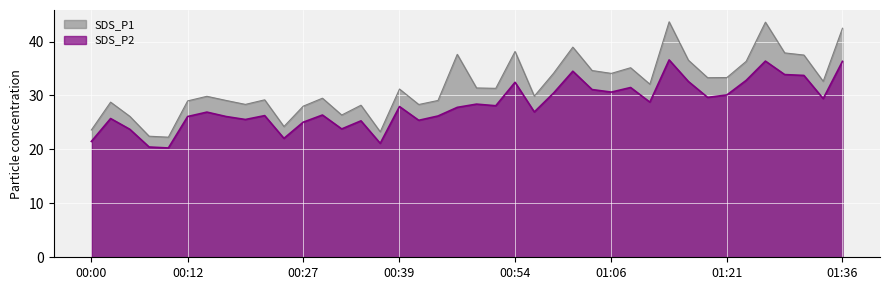

The value of SDS_P1 at 00:39 is 31.2. True or false?

True